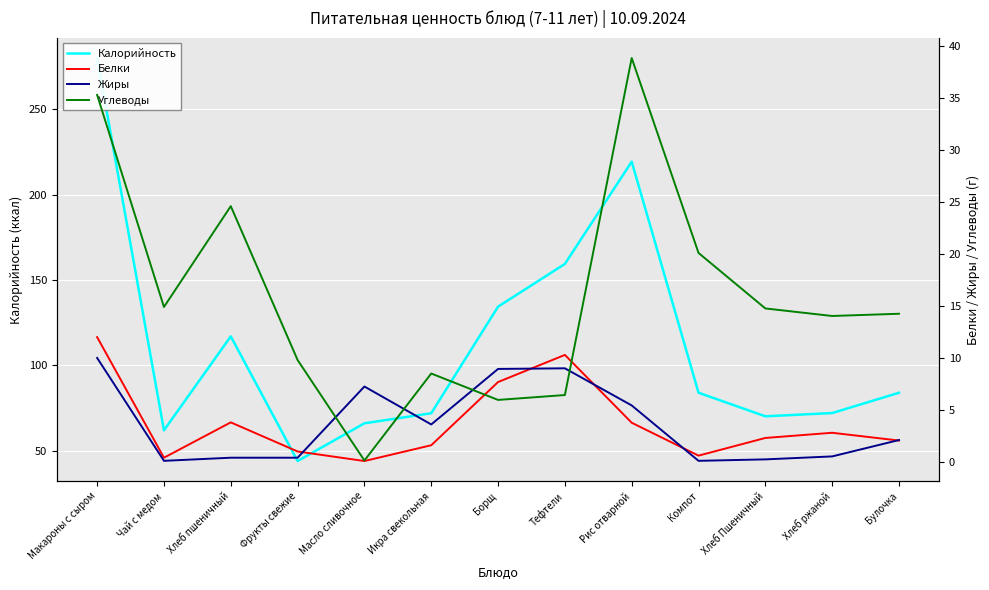

At which label does Жиры first exceed 2?

Макароны с сыром